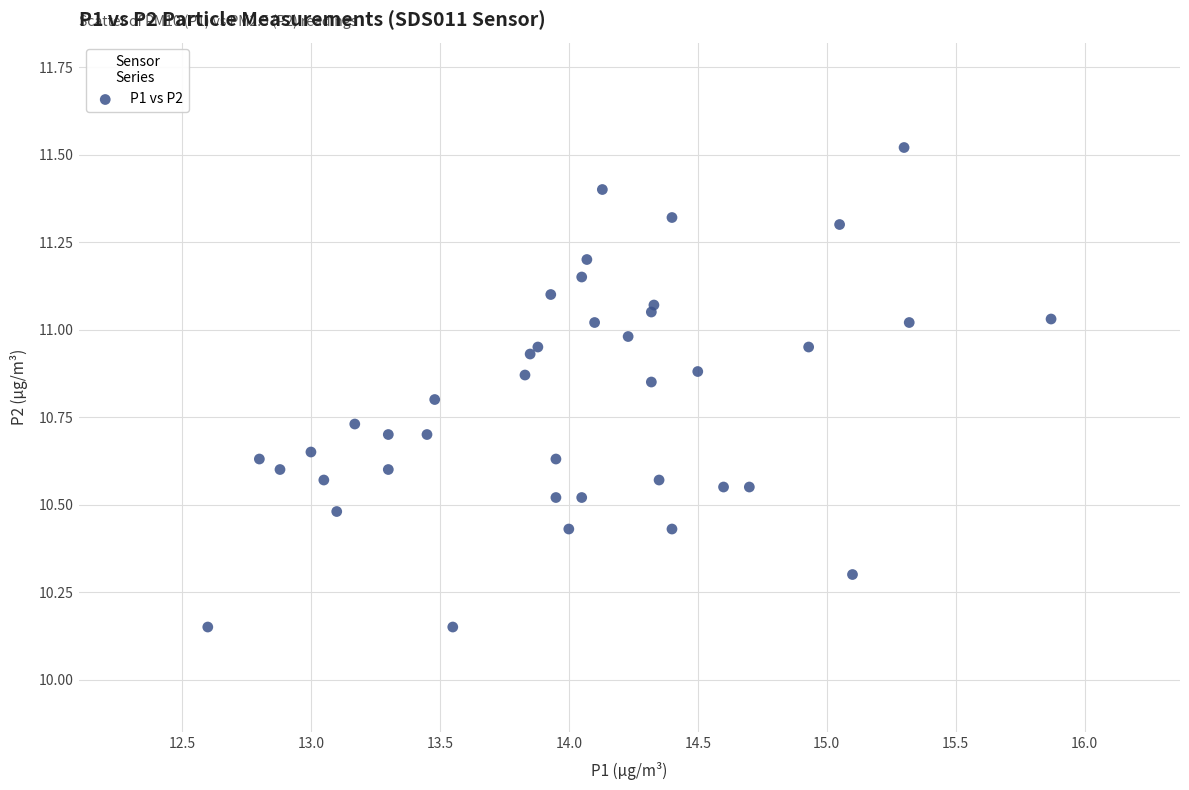

What is the range of X values (max minus min)?

3.3